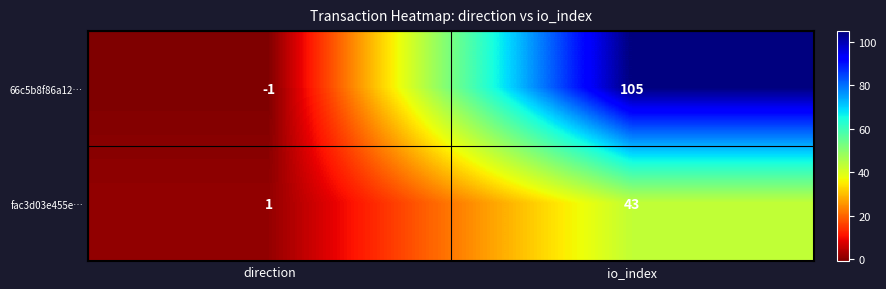

Reading left to right, transcribe all the data shown in this chart.

66c5b8f86a12…: -1	105
fac3d03e455e…: 1	43